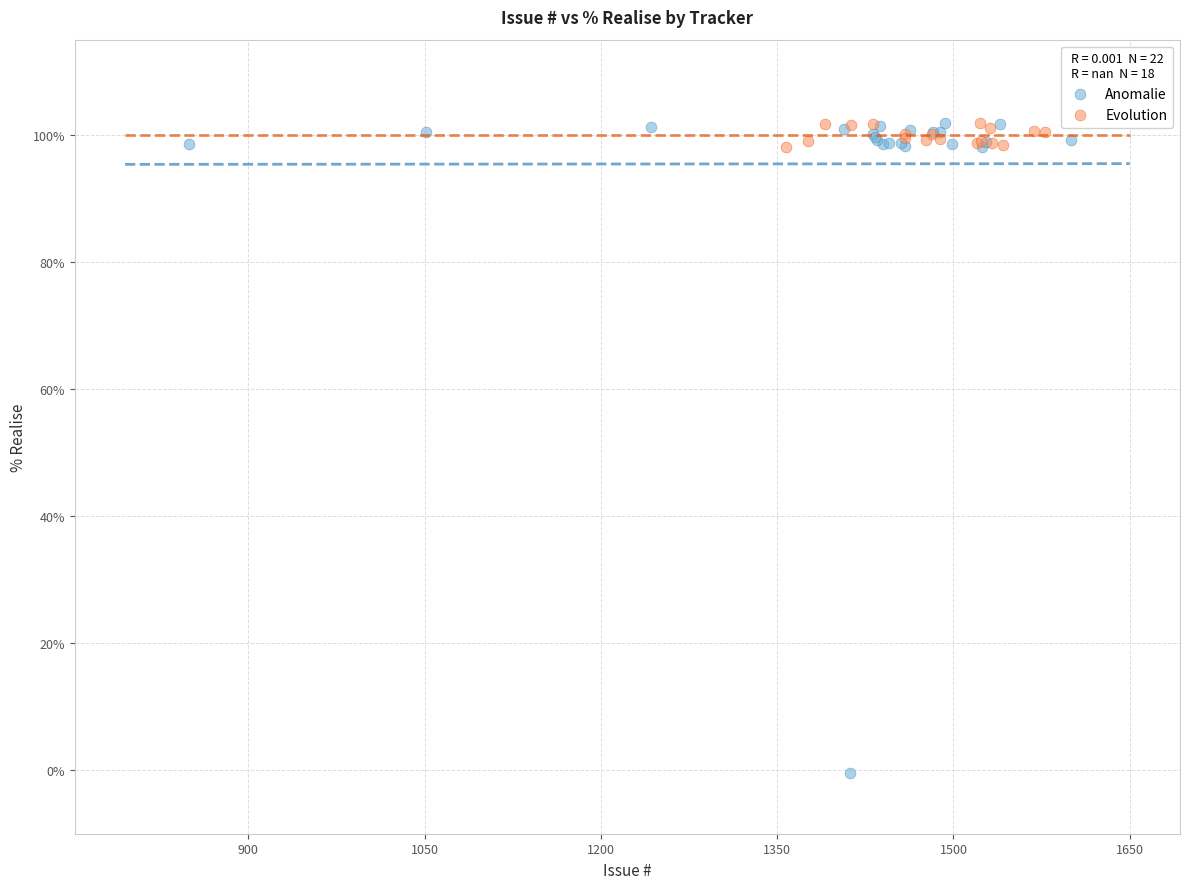

Which series reaches the minimum Y coordinate?

Anomalie